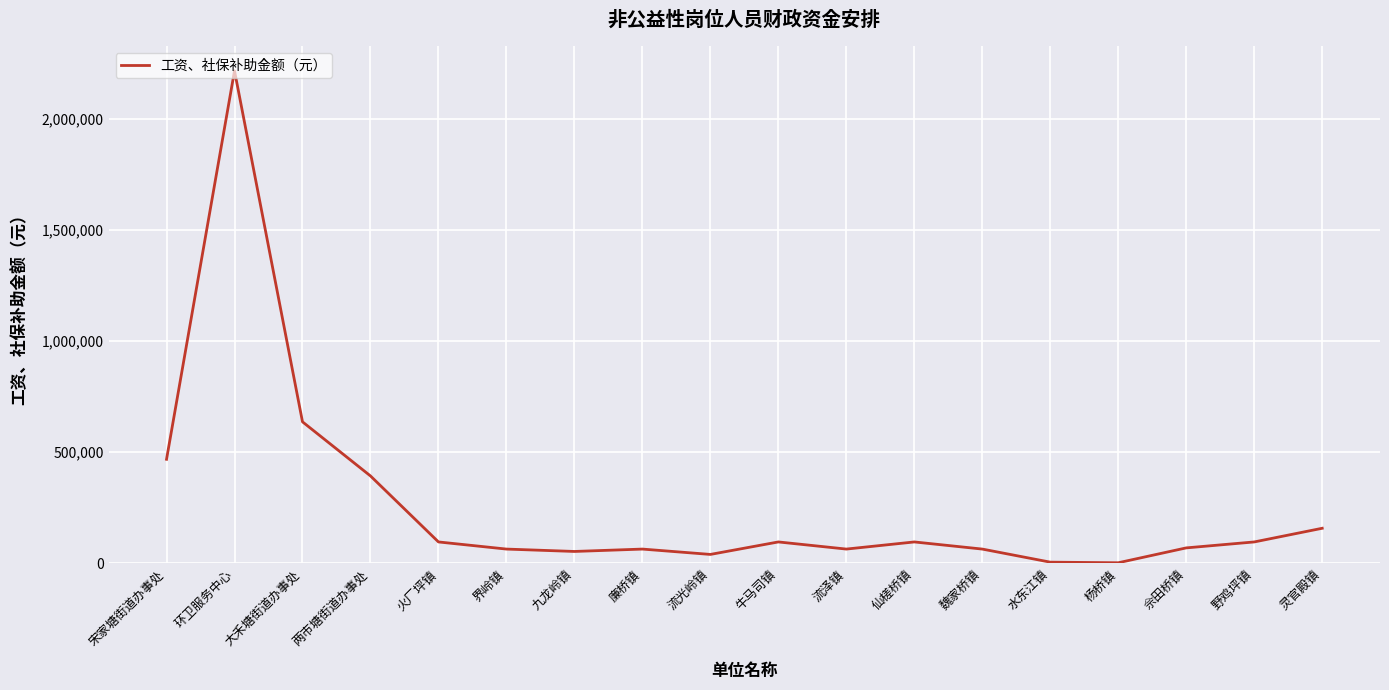

What value does the data have at 杨桥镇?

2676.0